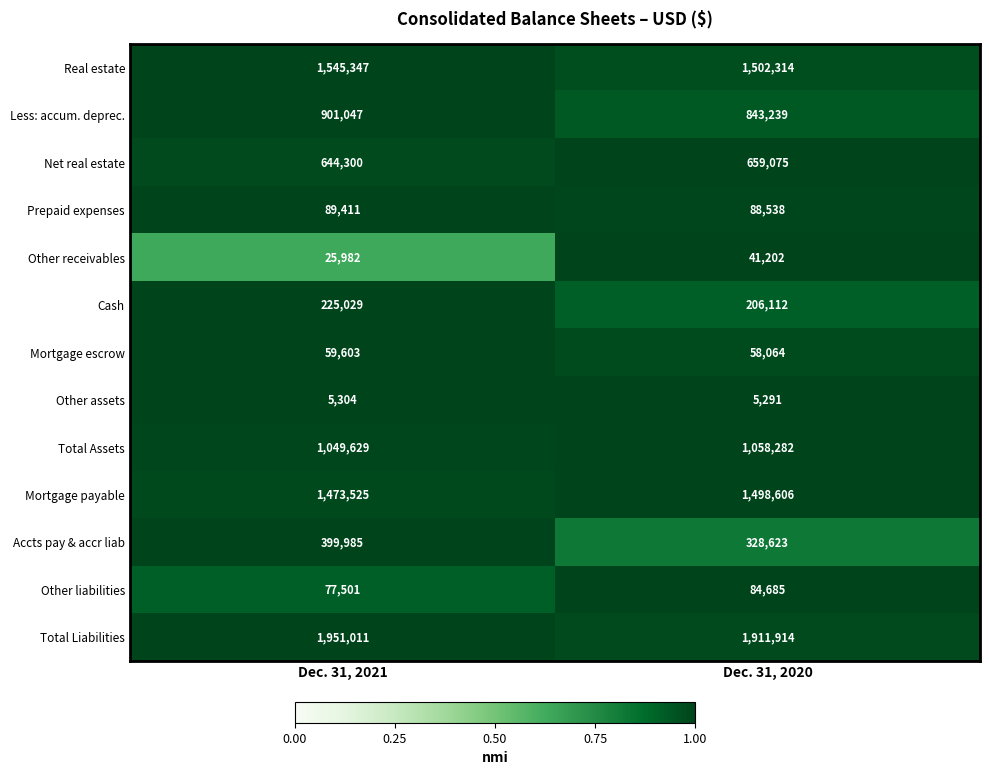

Is it true that Other liabilities equals 77501 at Dec. 31, 2021?

True